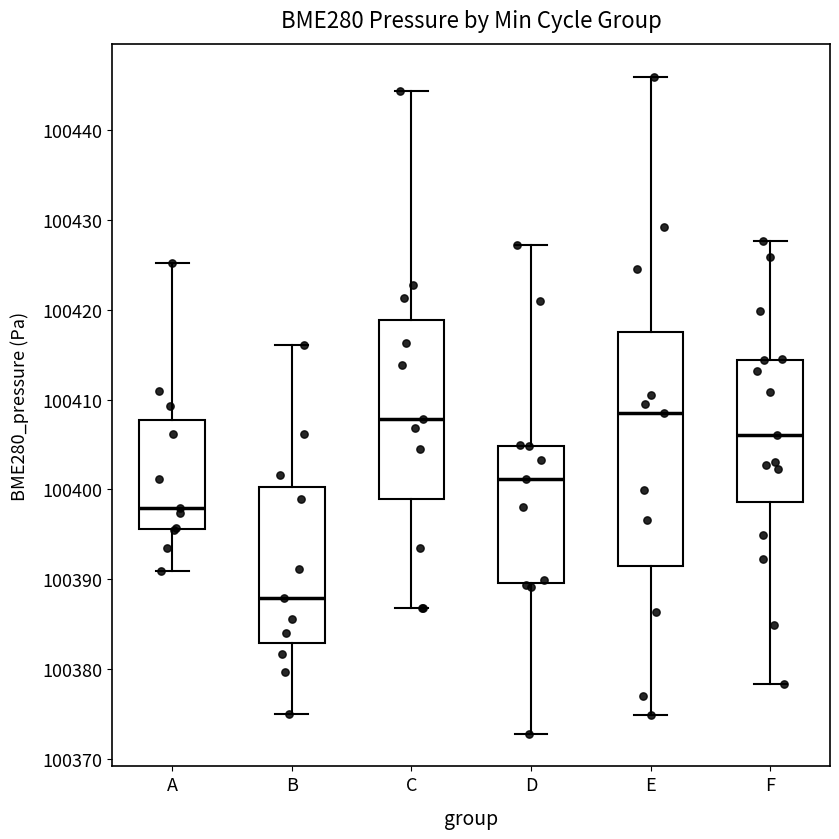

Reading left to right, read every box against the y-axis: the position of its median line, the range the box covers, and the ends of its whiskers. The values are not printed on the chart, so give them approximately, as read against the axis.

A: median 100398, box 100396 to 100408, whiskers 100391 to 100425
B: median 100388, box 100383 to 100400, whiskers 100375 to 100416
C: median 100408, box 100399 to 100419, whiskers 100387 to 100444
D: median 100401, box 100390 to 100405, whiskers 100373 to 100427
E: median 100408, box 100391 to 100418, whiskers 100375 to 100446
F: median 100406, box 100399 to 100414, whiskers 100378 to 100428